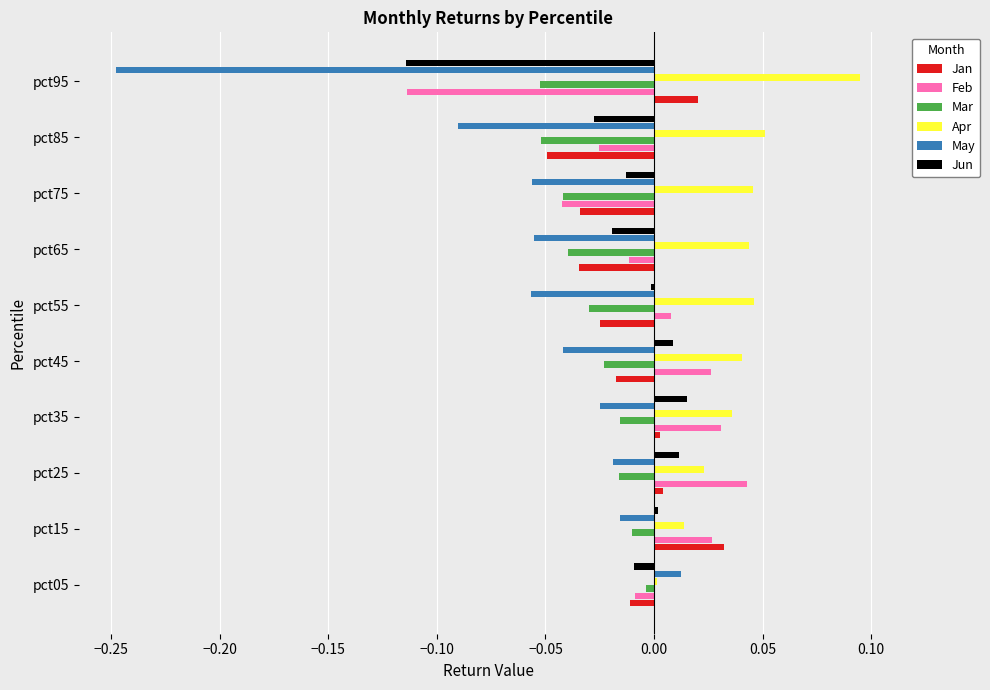

Which category has the lowest value in the May series?

pct95